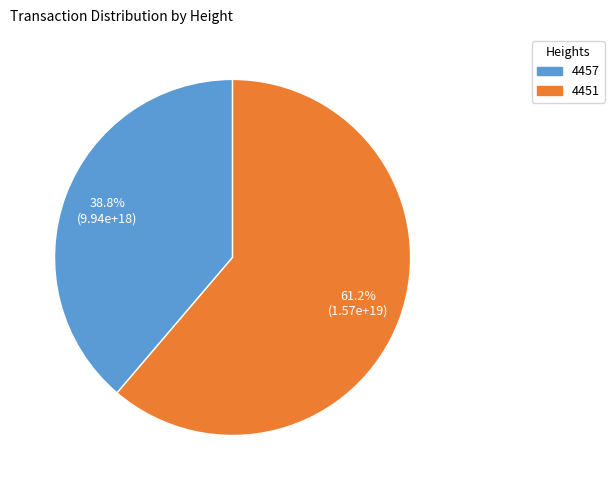

Rank the categories by value from highest to lowest.

4451, 4457